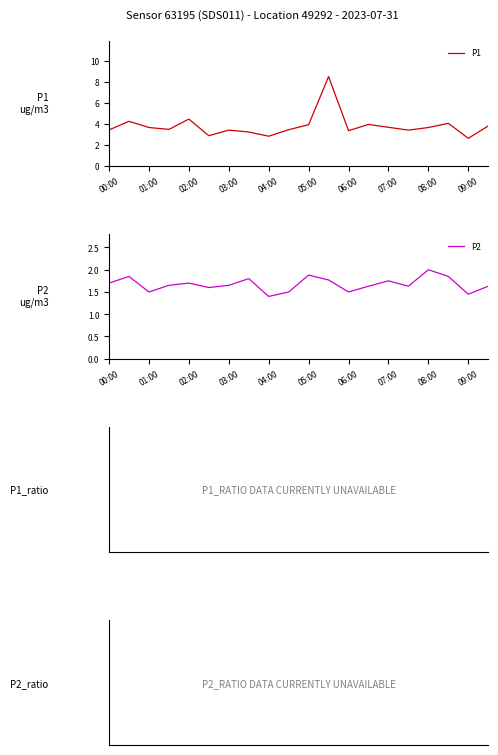

Is it true that P1 equals 2.8 at 04:00?

True